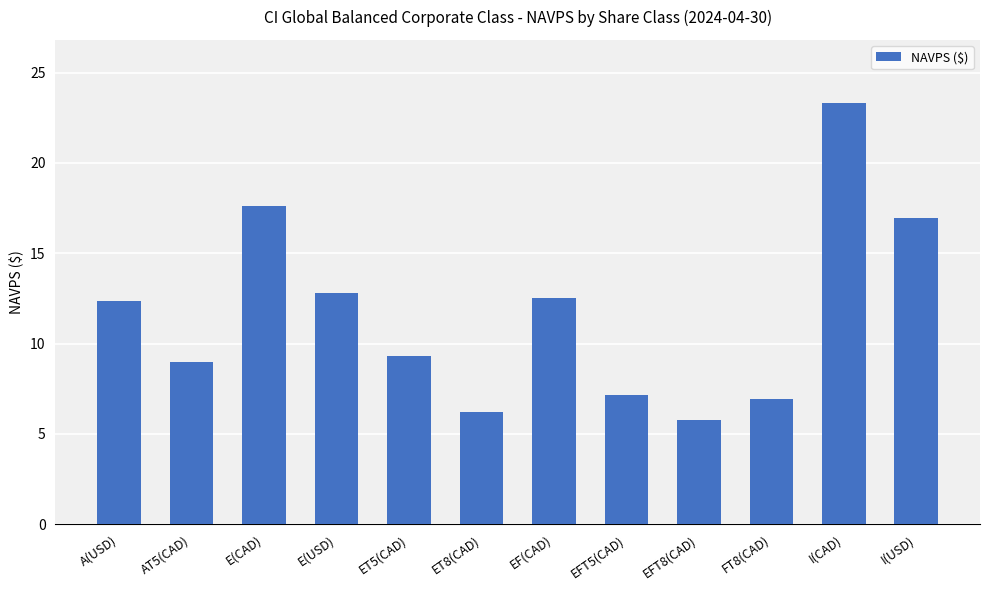

The value at E(CAD) is 22.9. True or false?

False